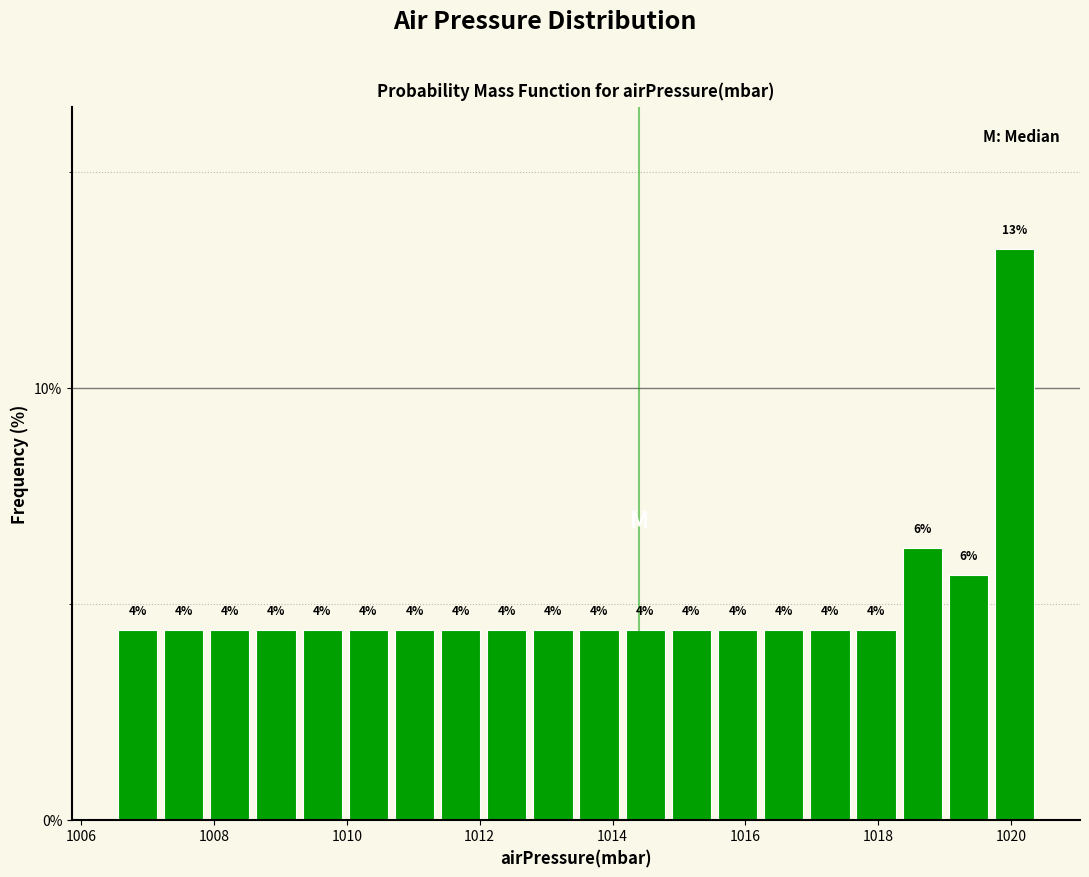

Around what value on the x-axis is the tallest bar? Give the approximate position of its centre, as read against the axis.

1020.0